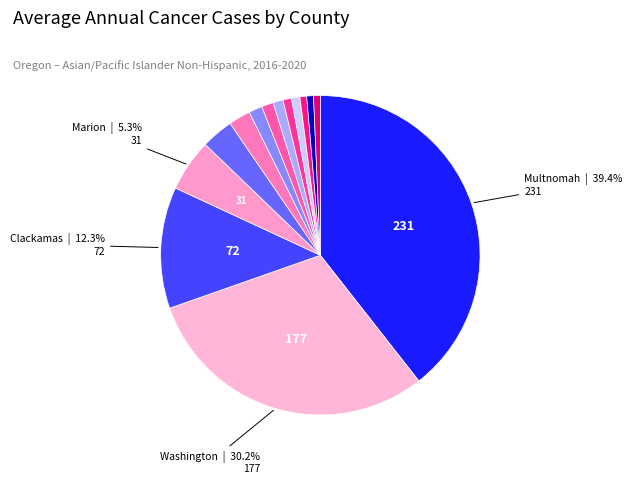

What is the largest slice in the pie chart?

Multnomah County